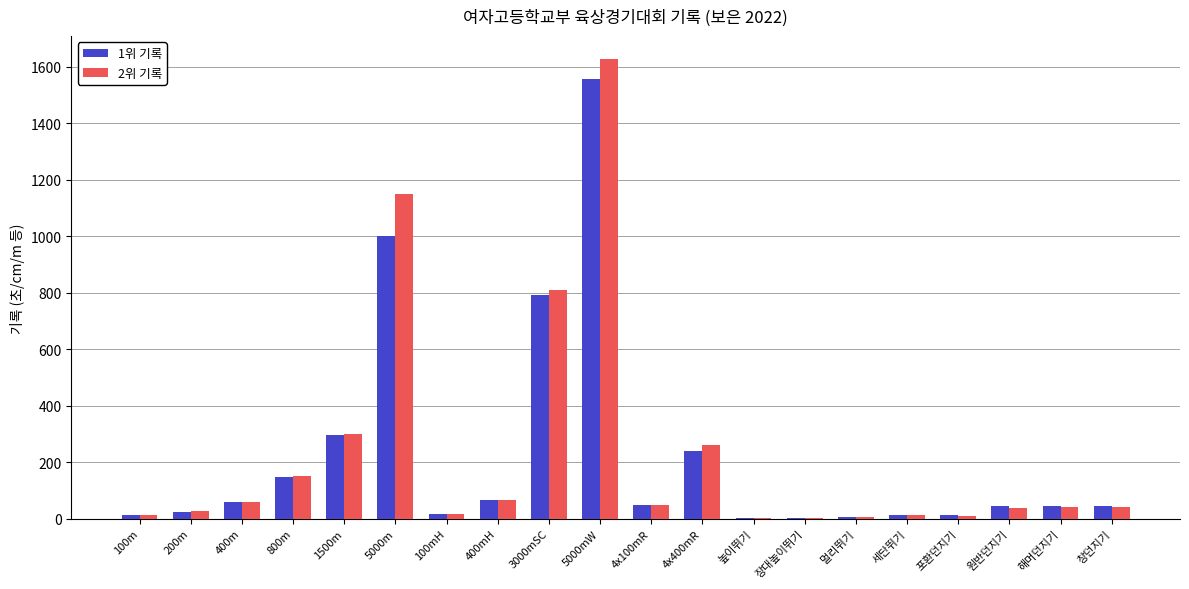

Which category has the highest value in the 2위 기록 series?

5000mW